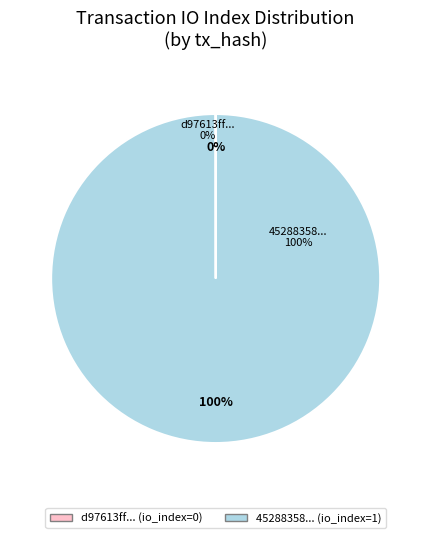

Combined, what portion of the pie is tx_hash_1 and tx_hash_0?

100.0%